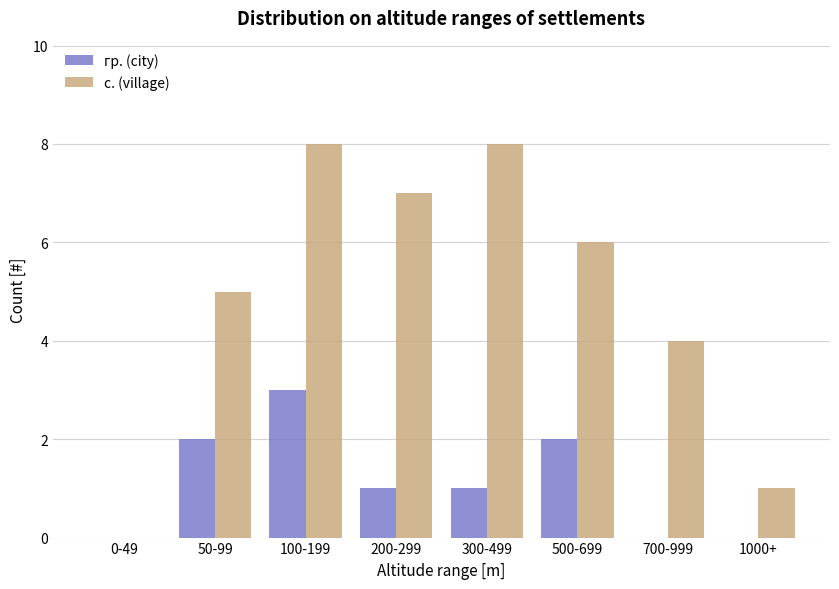

The value of гр. (city) at 200-299 is 1. True or false?

True